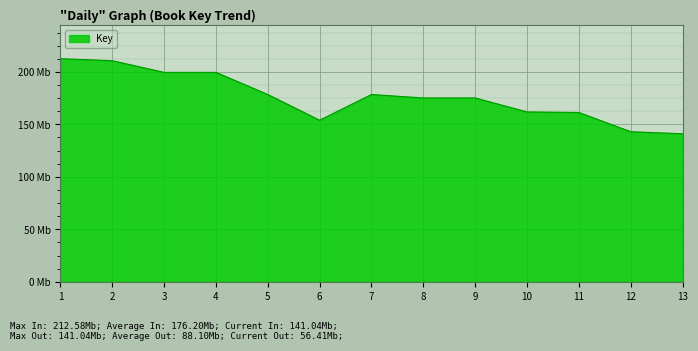

Which category has the highest value across all series?

1